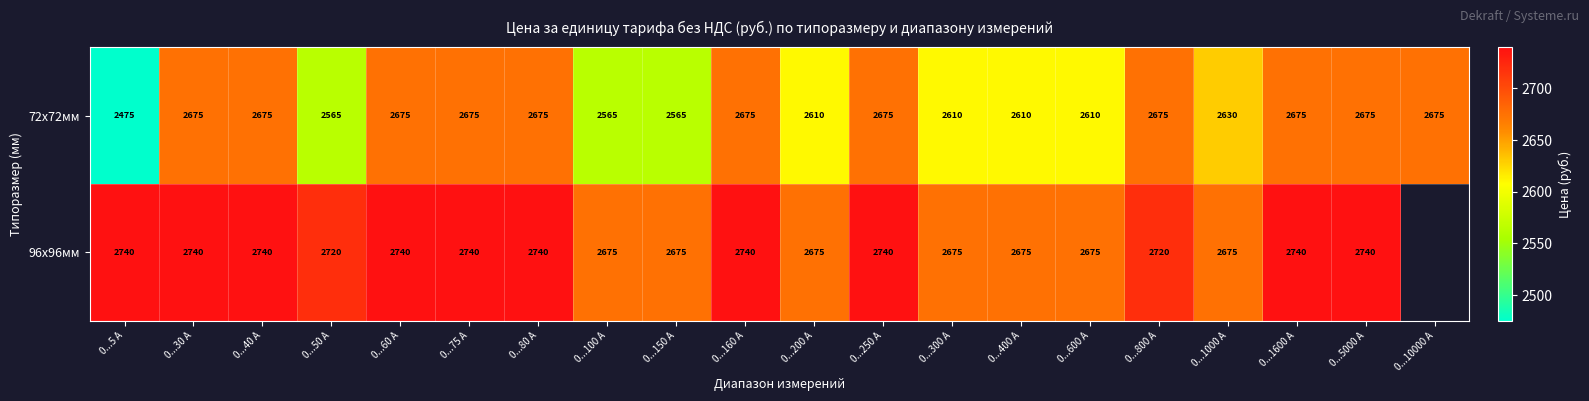

At 0...1600 А, list the series in order from largest to smallest.

96x96мм, 72x72мм